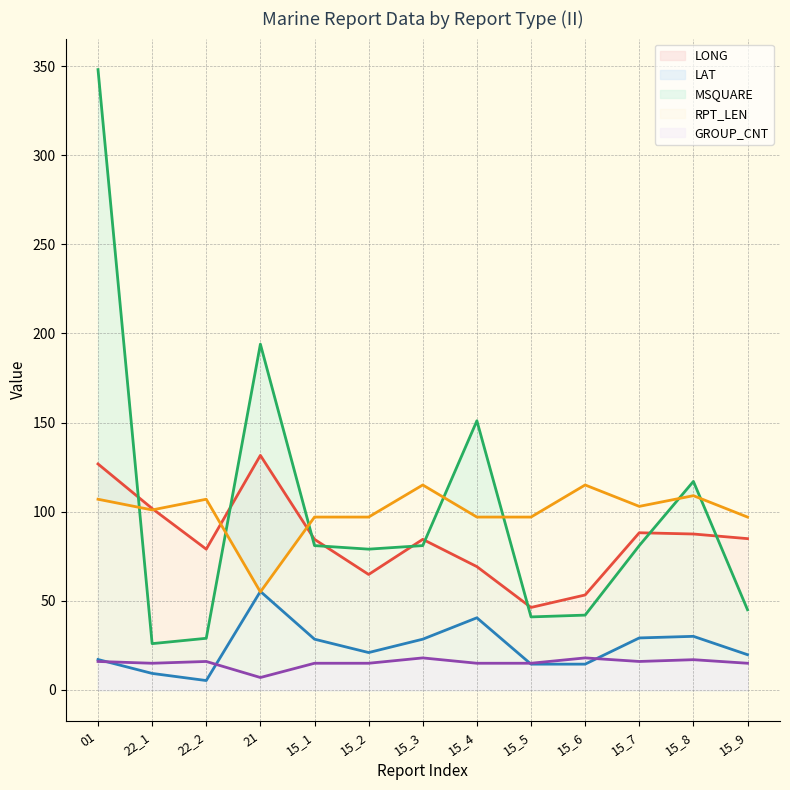

Reading left to right, transcribe all the data shown in this chart.

LONG line: 01=126.8	22_1=101.8	22_2=79.0	21=131.6	15_1=84.5	15_2=64.8	15_3=84.5	15_4=69.2	15_5=46.3	15_6=53.3	15_7=88.2	15_8=87.5	15_9=84.9
LAT line: 01=17.1	22_1=9.3	22_2=5.3	21=55.3	15_1=28.5	15_2=21.0	15_3=28.5	15_4=40.5	15_5=14.5	15_6=14.5	15_7=29.2	15_8=30.1	15_9=19.8
MSQUARE line: 01=348.0	22_1=26.0	22_2=29.0	21=194.0	15_1=81.0	15_2=79.0	15_3=81.0	15_4=151.0	15_5=41.0	15_6=42.0	15_7=81.0	15_8=117.0	15_9=45.0
RPT_LEN line: 01=107.0	22_1=101.0	22_2=107.0	21=55.0	15_1=97.0	15_2=97.0	15_3=115.0	15_4=97.0	15_5=97.0	15_6=115.0	15_7=103.0	15_8=109.0	15_9=97.0
GROUP_CNT line: 01=16.0	22_1=15.0	22_2=16.0	21=7.0	15_1=15.0	15_2=15.0	15_3=18.0	15_4=15.0	15_5=15.0	15_6=18.0	15_7=16.0	15_8=17.0	15_9=15.0